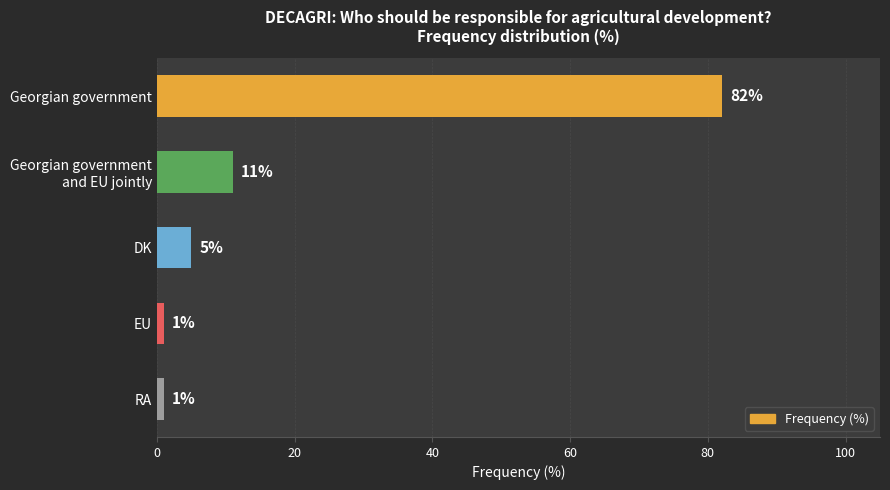

Between DK and RA, which is larger?

DK